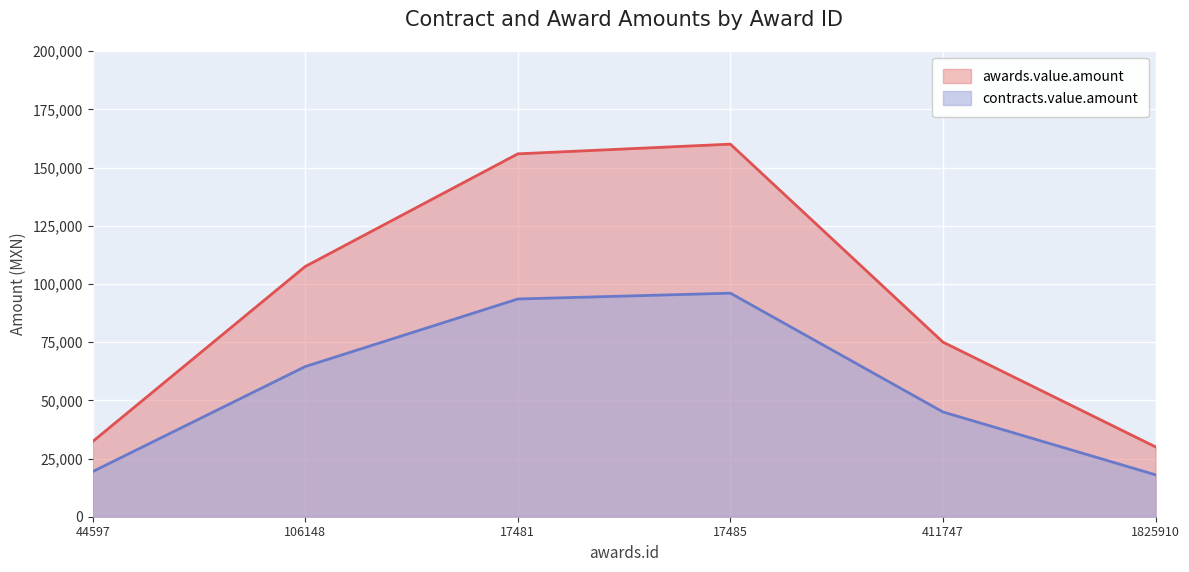

List the series in order of their peak value, lowest first.

contracts.value.amount, awards.value.amount